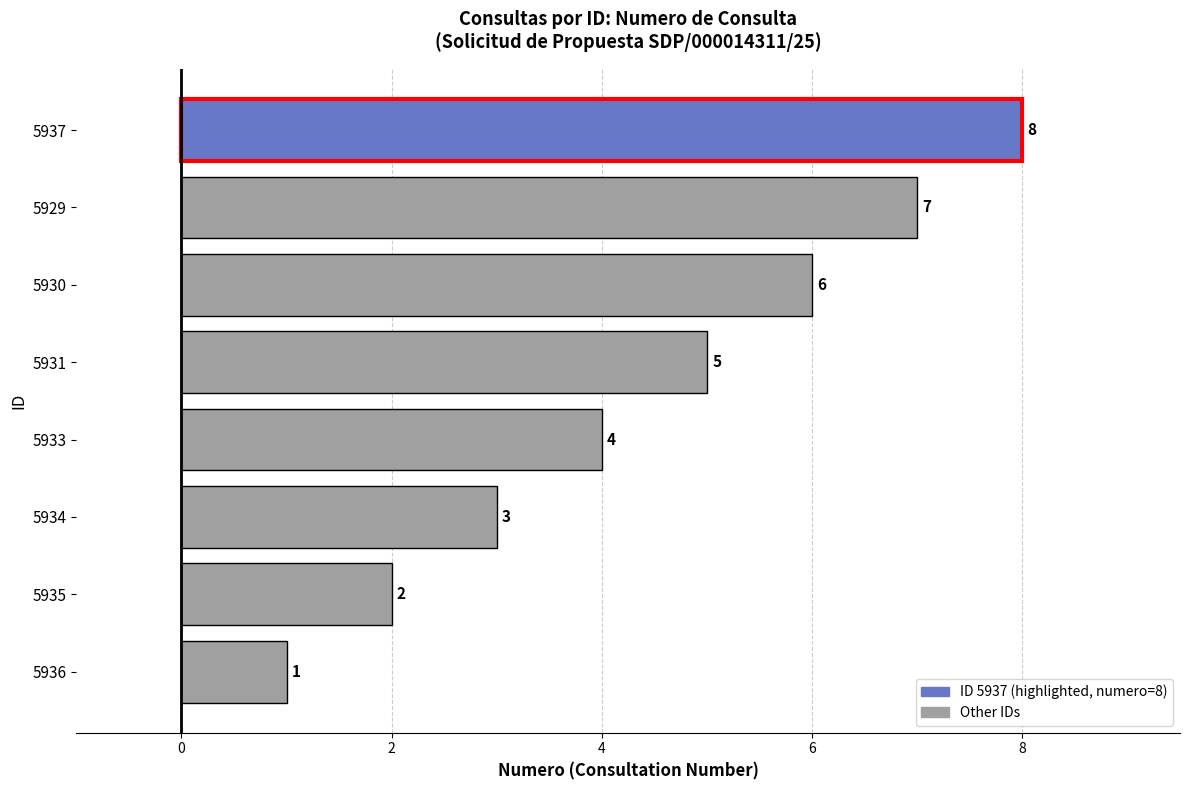

Rank the categories by value from lowest to highest.

5936, 5935, 5934, 5933, 5931, 5930, 5929, 5937